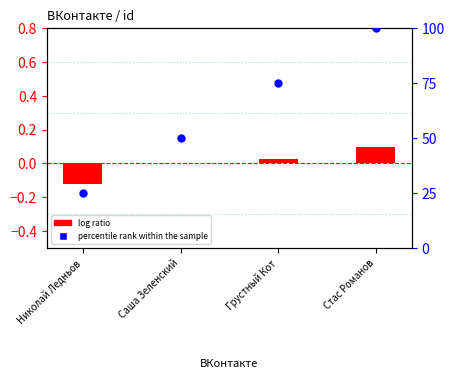

At how many categories does at least one series exceed 41?

3